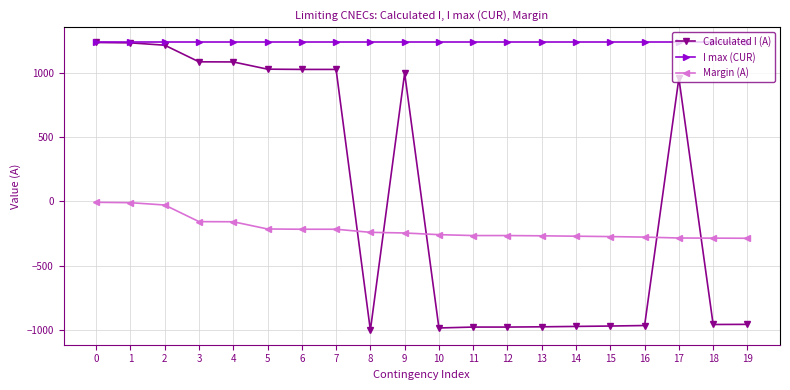

Which series ends up on top after the final intersection of Calculated I (A) and Margin (A)?

Margin (A)